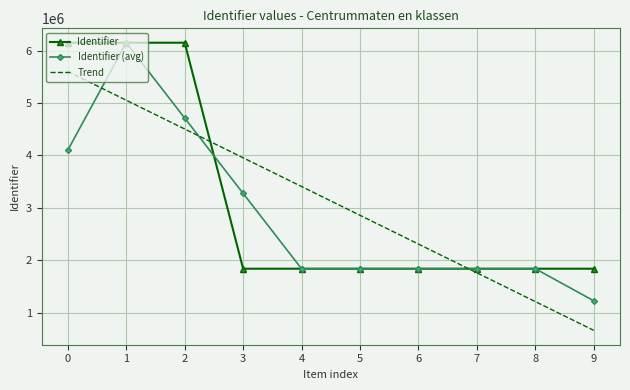

What is the total value across all series at 0?

15856359.4